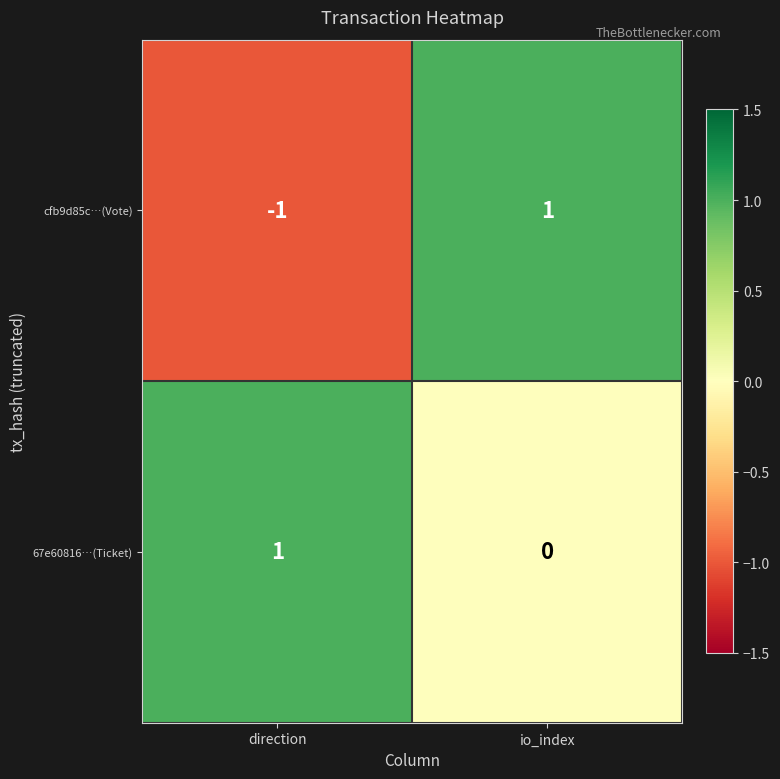

Which series has the widest spread of values?

cfb9d85c…(Vote)